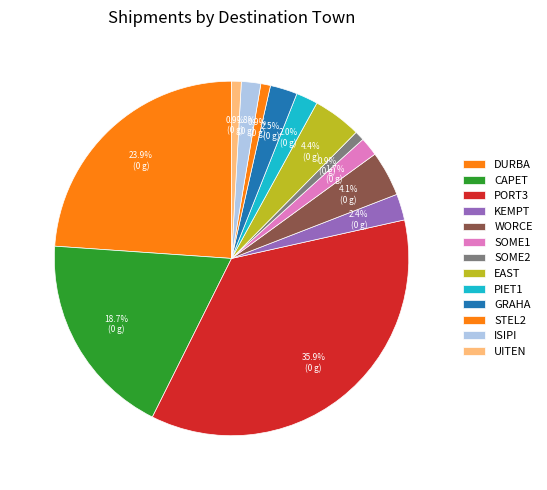

What is the ratio of the value at CAPET to the value at SOME1?

11.0